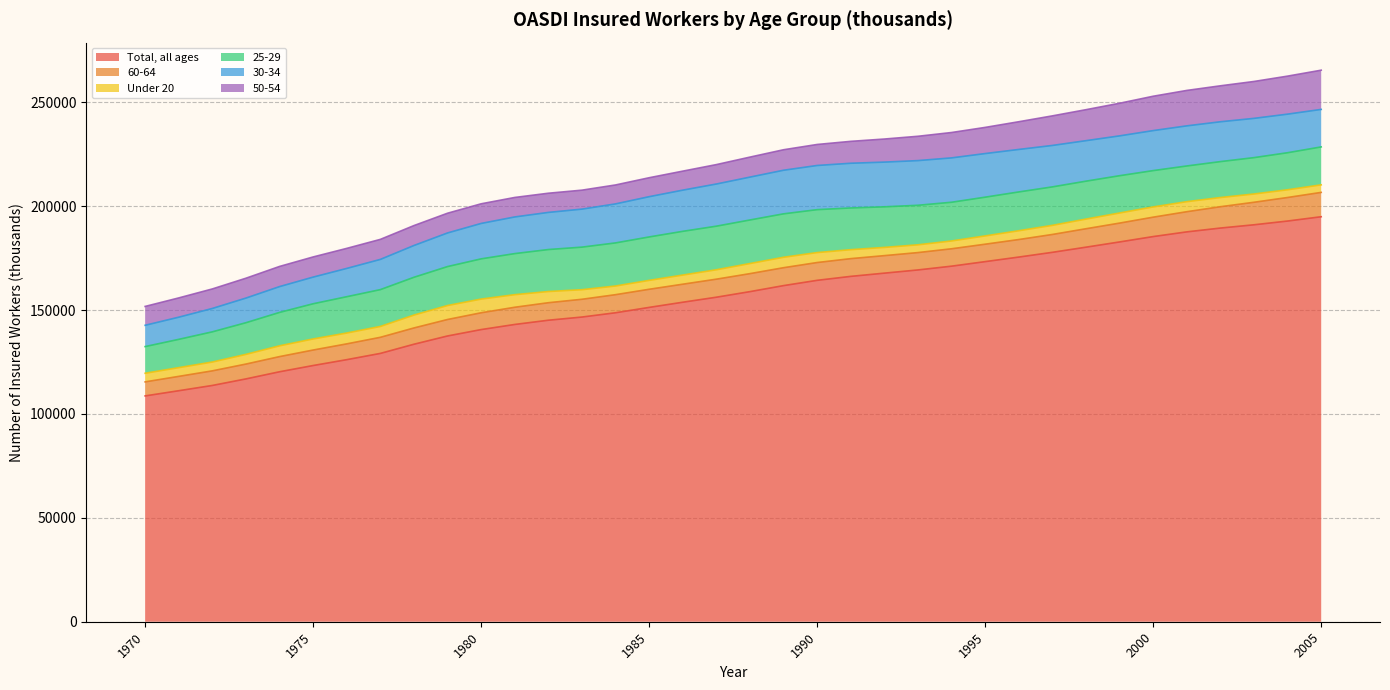

True or false: 25-29 and Under 20 cross at least once.

False